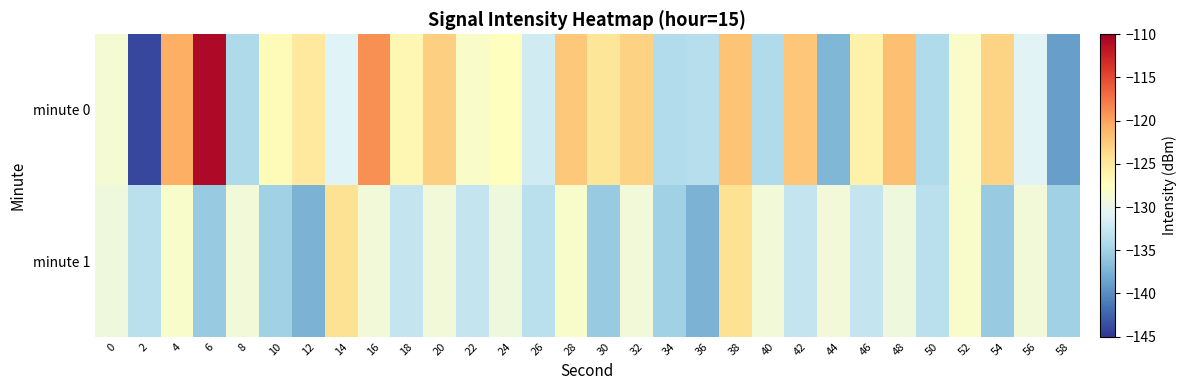

Reading left to right, extract all data points from this chart.

minute 0: 0=-128.7	2=-143.9	4=-120.7	6=-110.8	8=-134.3	10=-127.1	12=-125.1	14=-131.0	16=-118.9	18=-126.6	20=-122.9	22=-128.2	24=-127.4	26=-131.9	28=-122.3	30=-124.7	32=-123.0	34=-134.1	36=-133.7	38=-122.0	40=-134.2	42=-122.2	44=-137.2	46=-126.0	48=-121.9	50=-134.1	52=-128.1	54=-123.2	56=-130.9	58=-138.8
minute 1: 0=-129.3	2=-133.5	4=-128.3	6=-135.7	8=-129.1	10=-135.1	12=-137.4	14=-124.3	16=-129.1	18=-132.8	20=-129.1	22=-132.8	24=-129.3	26=-133.5	28=-128.3	30=-135.7	32=-129.1	34=-135.1	36=-137.4	38=-124.3	40=-129.1	42=-132.8	44=-129.1	46=-132.8	48=-129.3	50=-133.5	52=-128.3	54=-135.7	56=-129.1	58=-135.1